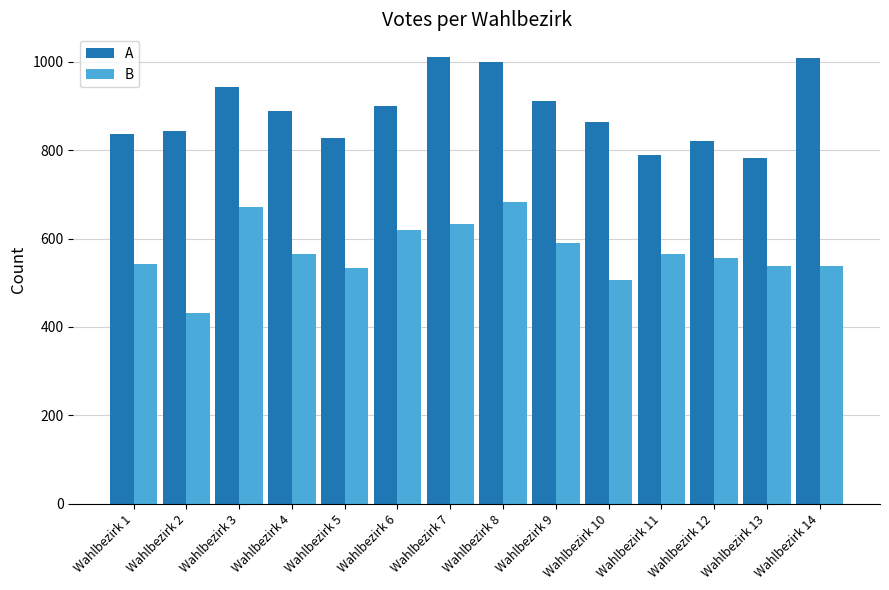

List the series in order of their overall mean, highest first.

A, B